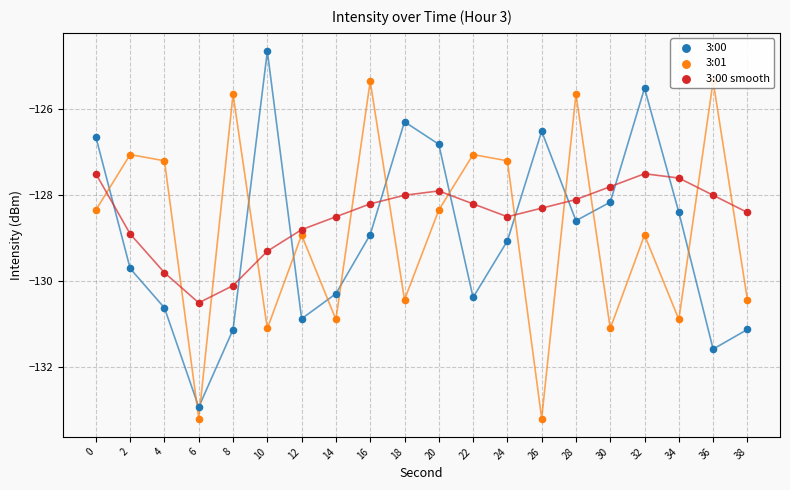

Which series has the largest total across all categories?

3:00 smooth